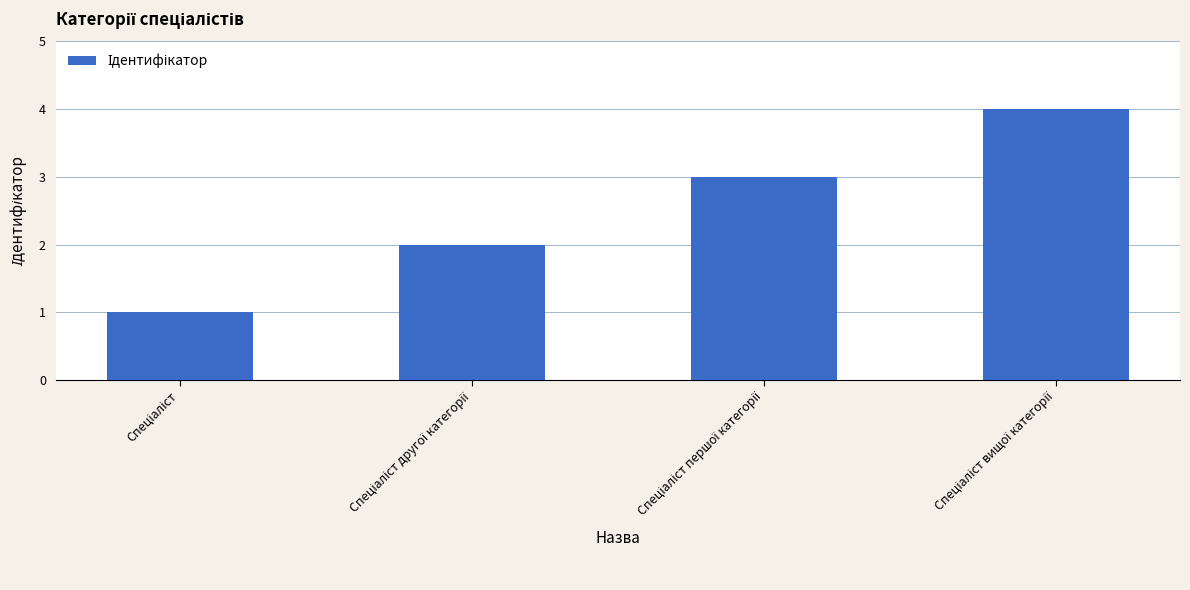

What is the difference between the maximum and minimum values?

3